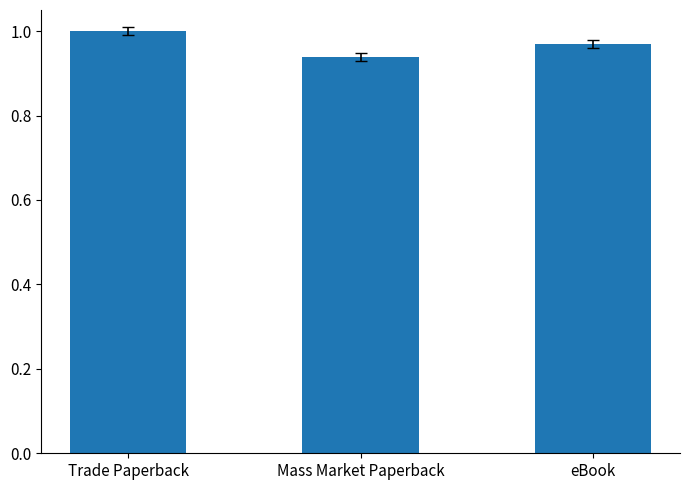

Does the chart contain stacked bars?

No